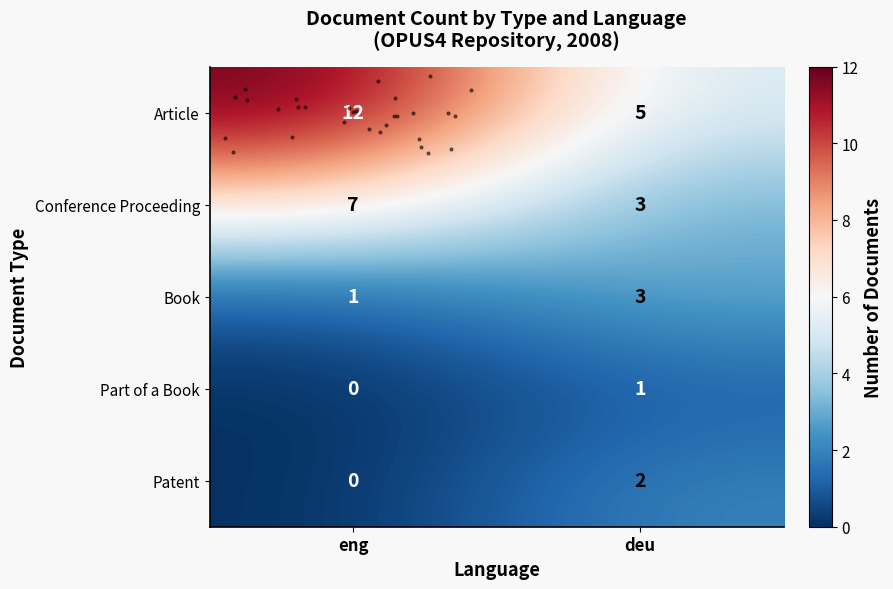

List the series in order of their peak value, lowest first.

row_3, row_4, row_2, row_1, row_0